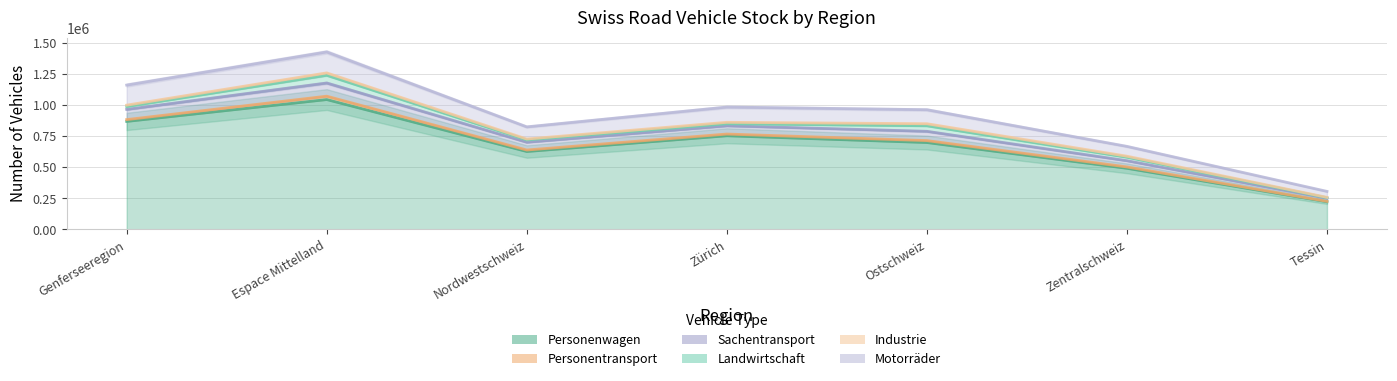

What value does the Sachentransport series have at Ostschweiz, to the nearest 100?

74700